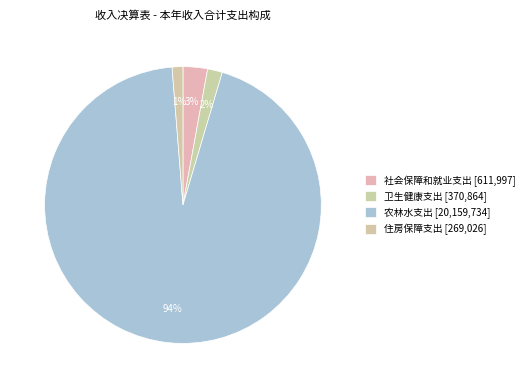

Between 住房保障支出 and 农林水支出, which is larger?

农林水支出